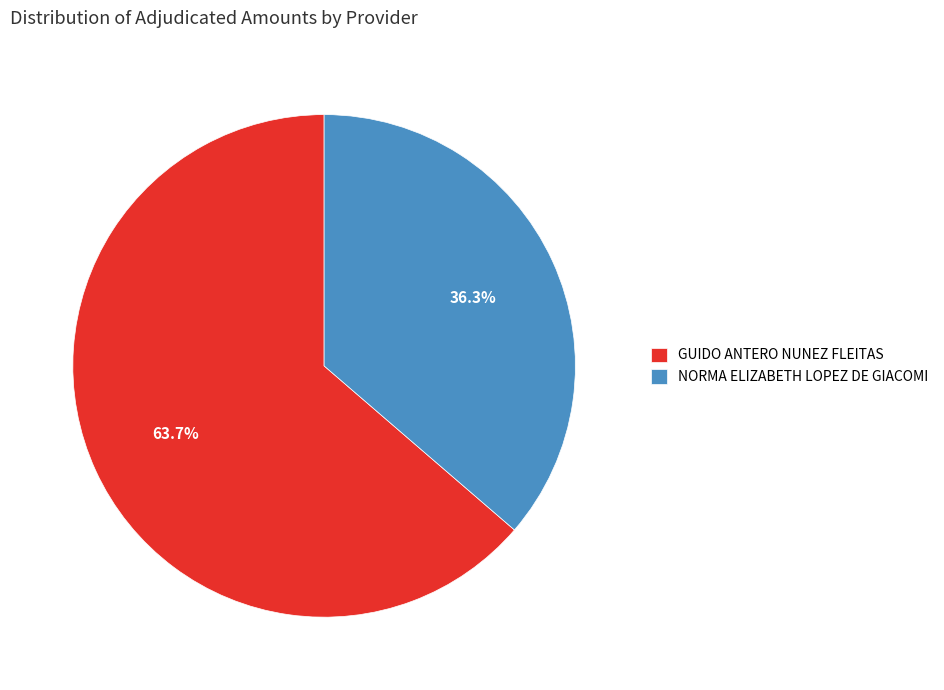

Combined, do NORMA ELIZABETH LOPEZ DE GIACOMI and GUIDO ANTERO NUNEZ FLEITAS account for over 50%?

Yes